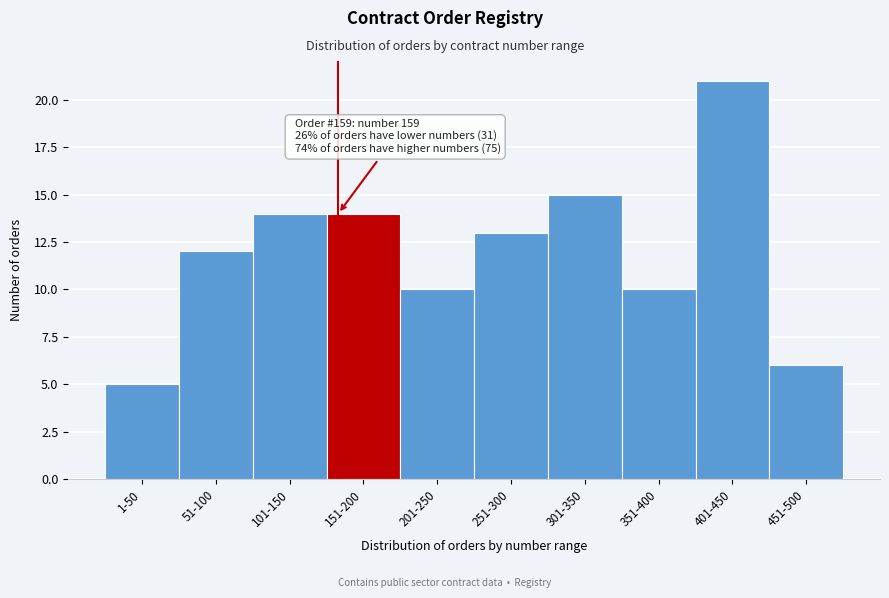

Reading right to left, what are all the values shown in this chart?

451-500=6	401-450=21	351-400=10	301-350=15	251-300=13	201-250=10	151-200=14	101-150=14	51-100=12	1-50=5